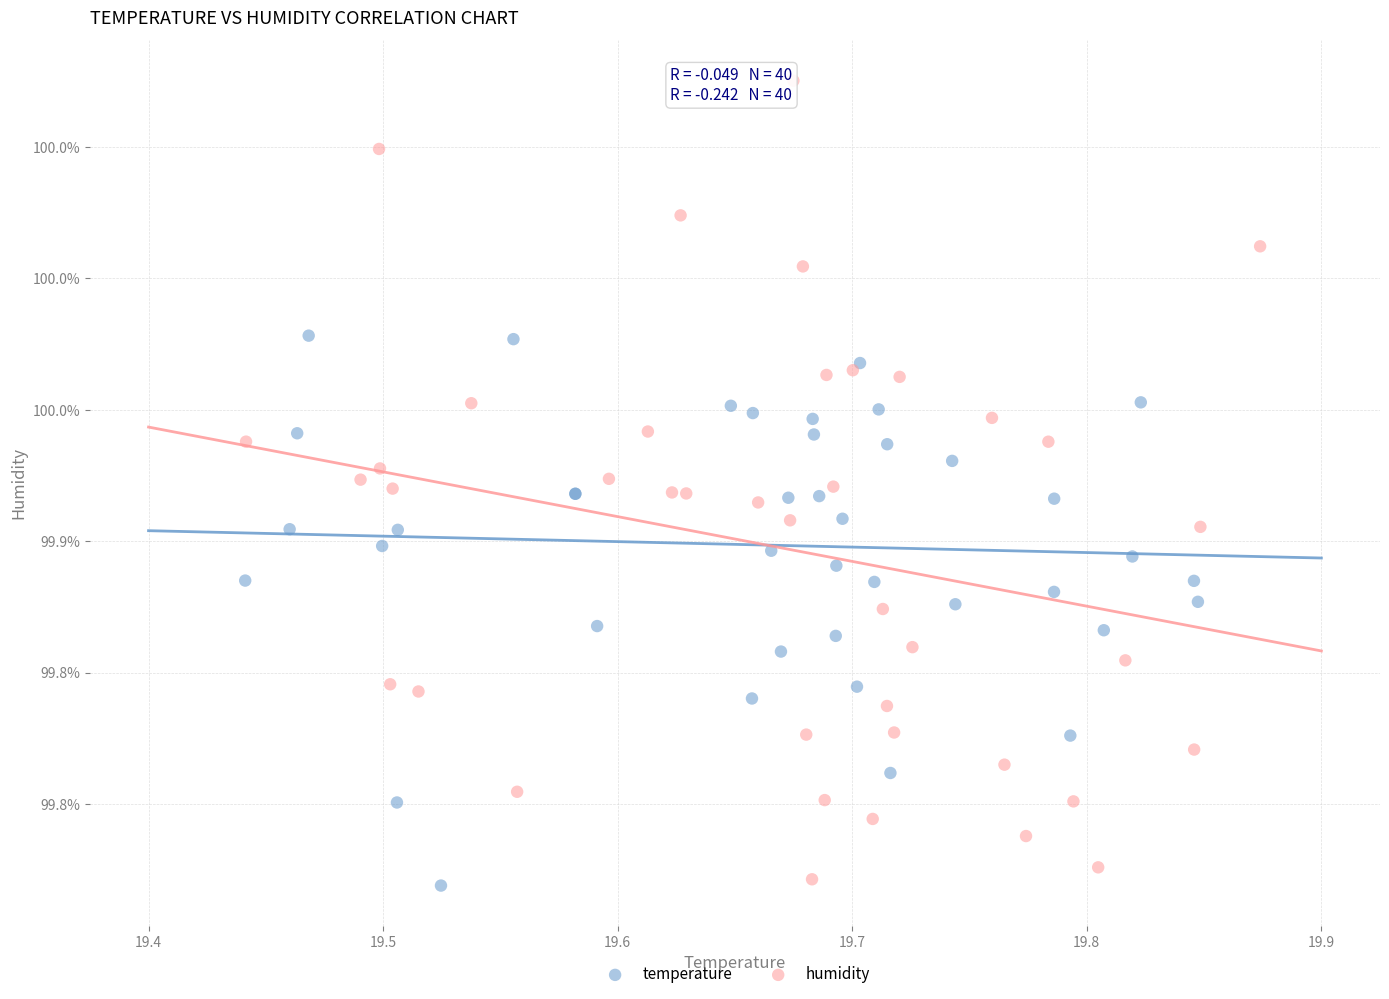

Which series has the largest Y range (max minus min)?

humidity